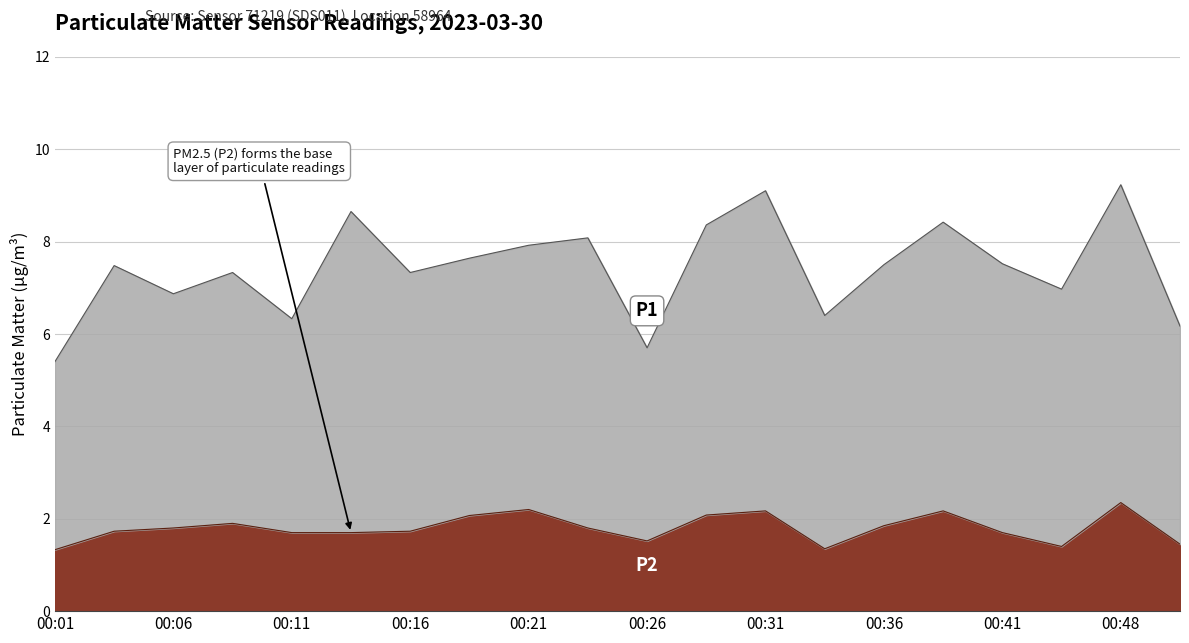

What is the sum of all values?

36.0